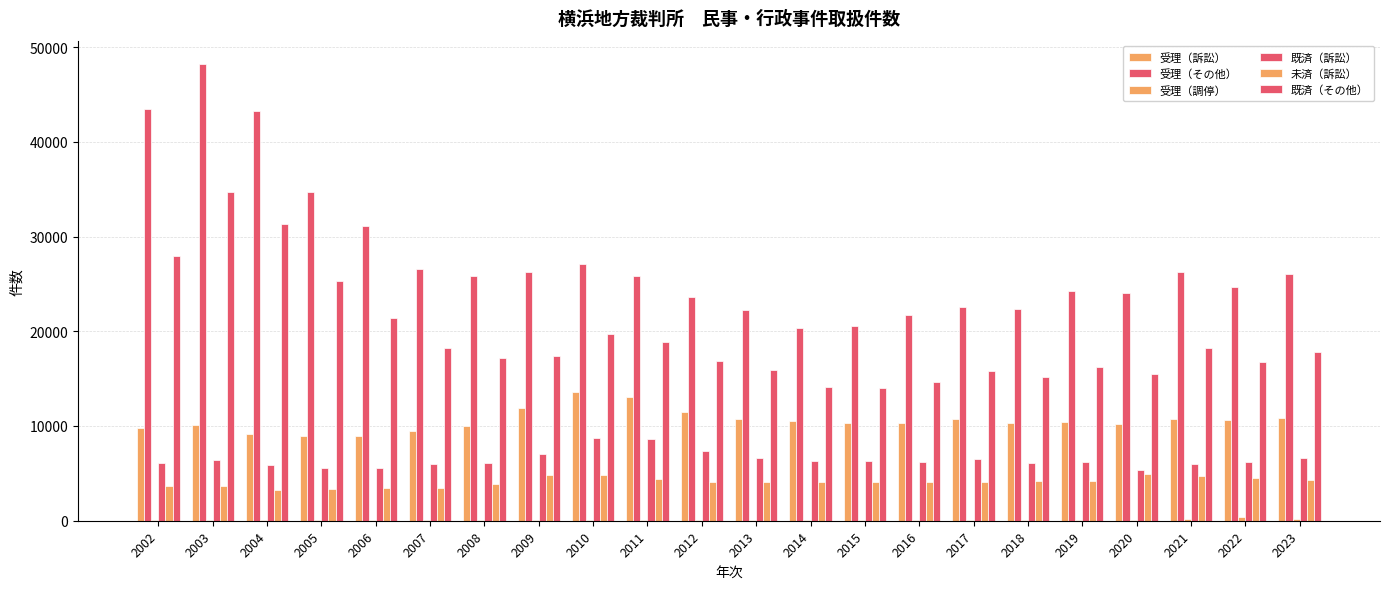

How many categories are shown in the chart?

22